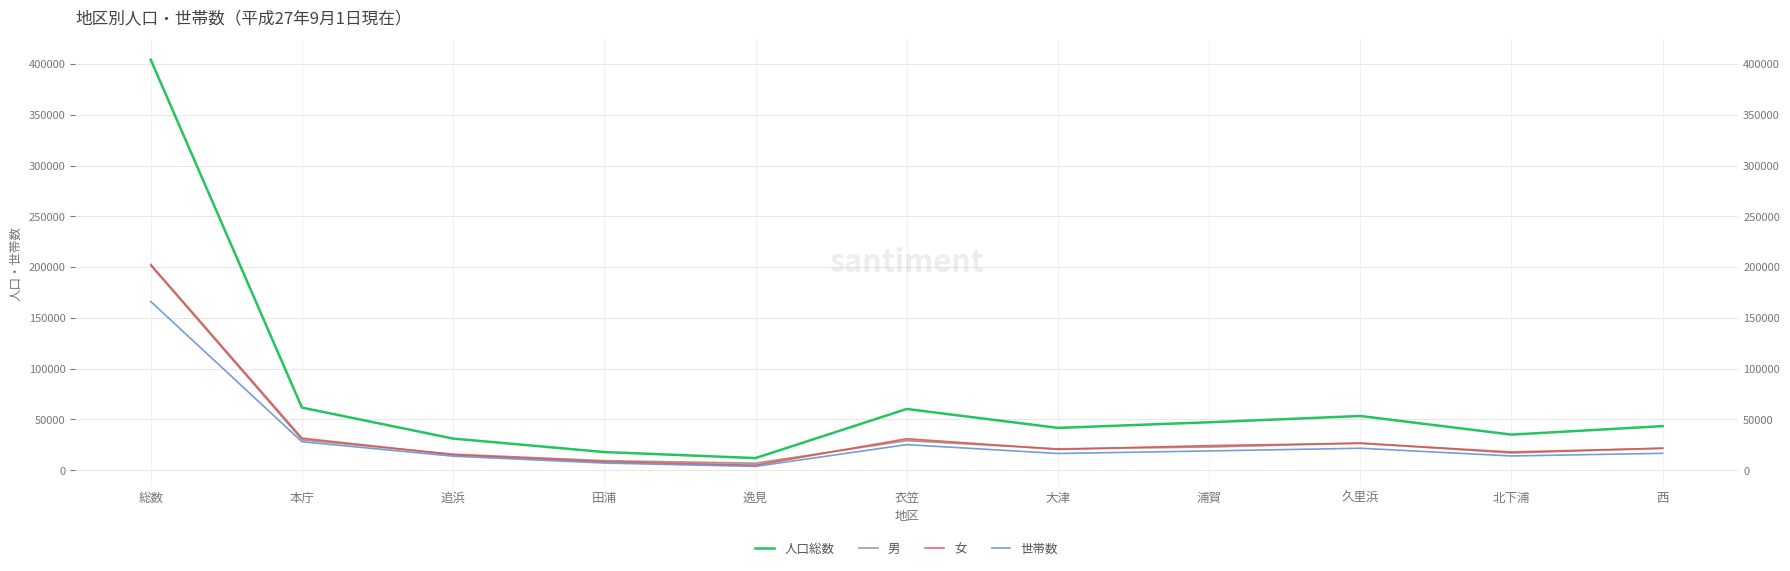

True or false: 女 and 世帯数 cross at least once.

False